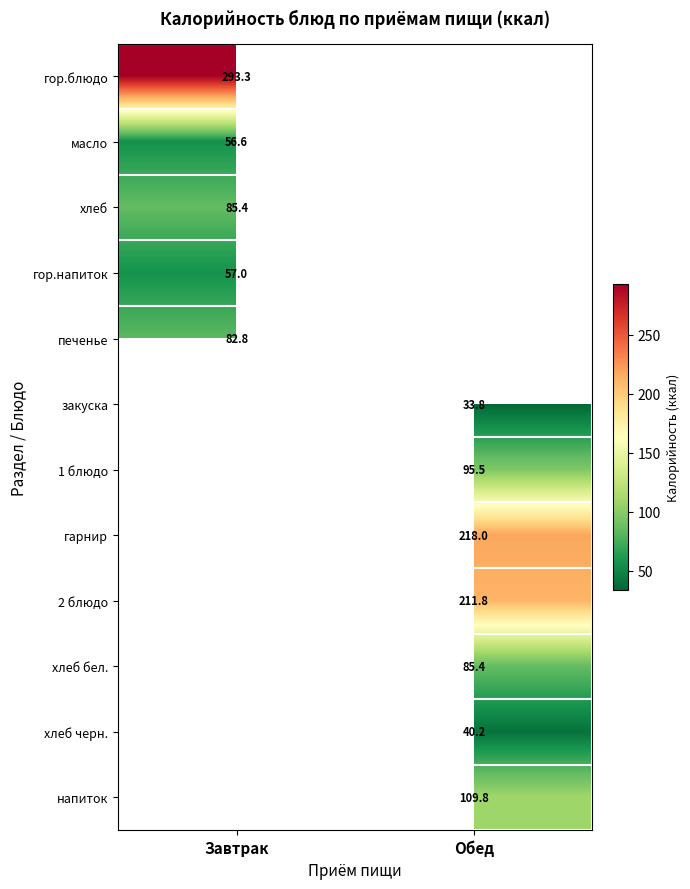

Is the value of 2 блюдо at Обед greater than the value of хлеб бел. at Обед?

Yes